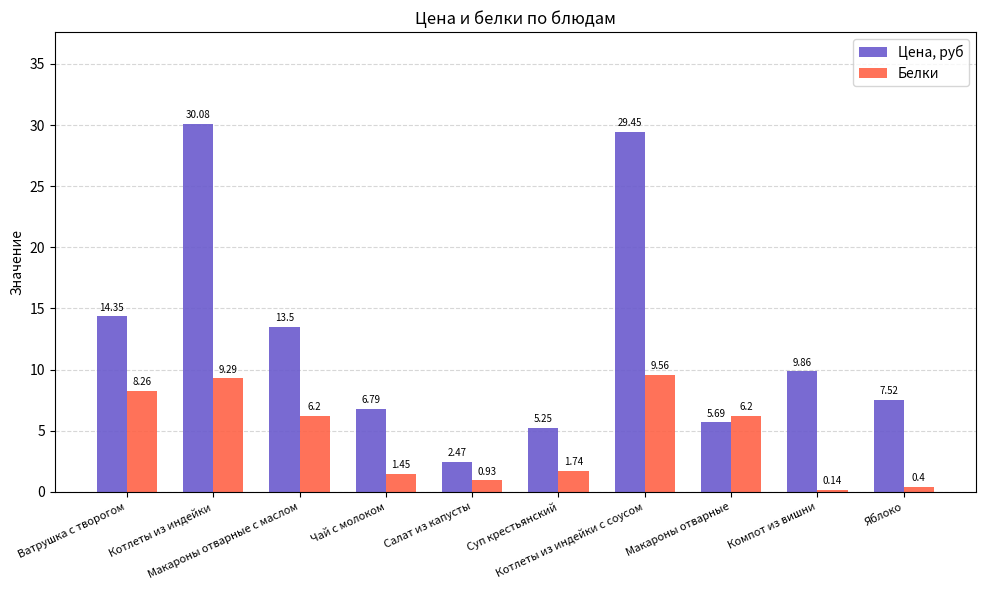

What are all the series names shown in the legend?

Цена, руб, Белки